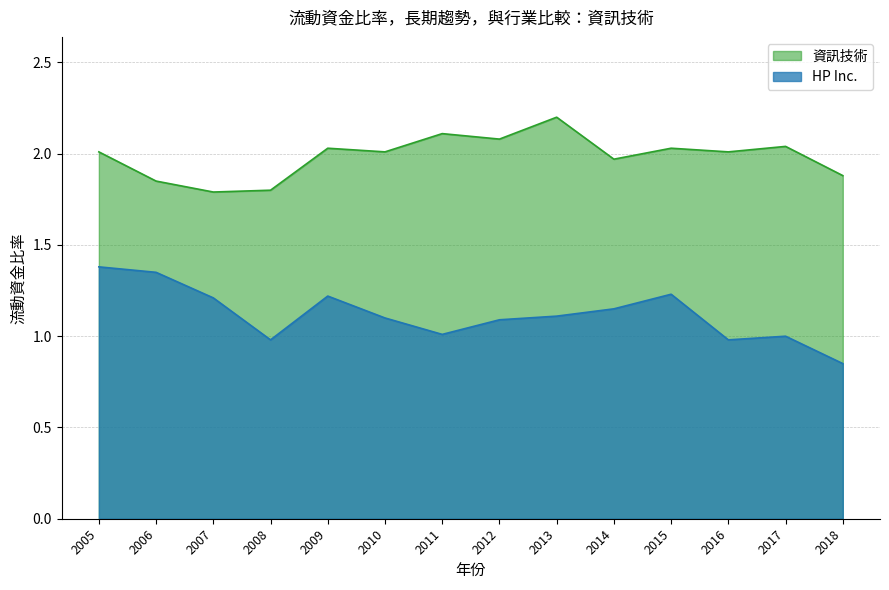

Is the value of HP Inc. at 2008 greater than the value of 資訊技術 at 2013?

No